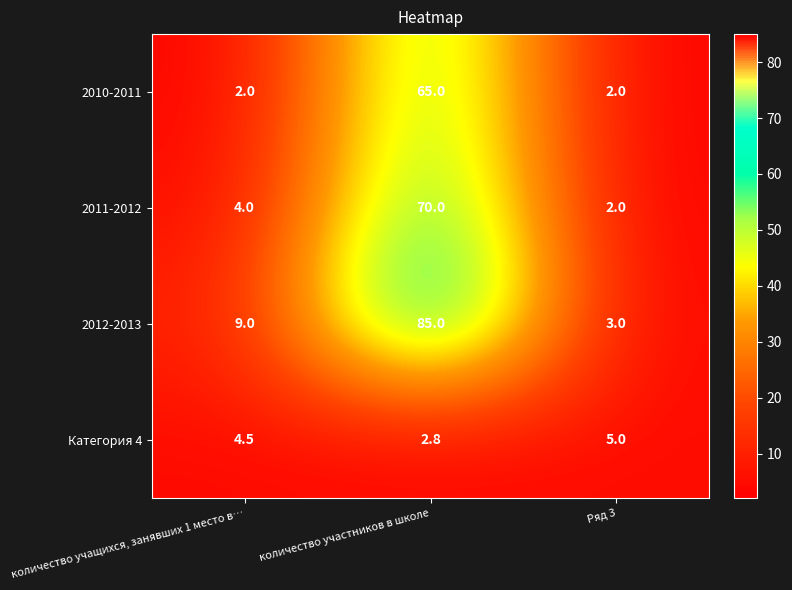

What is the minimum value for 2011-2012?

2.0